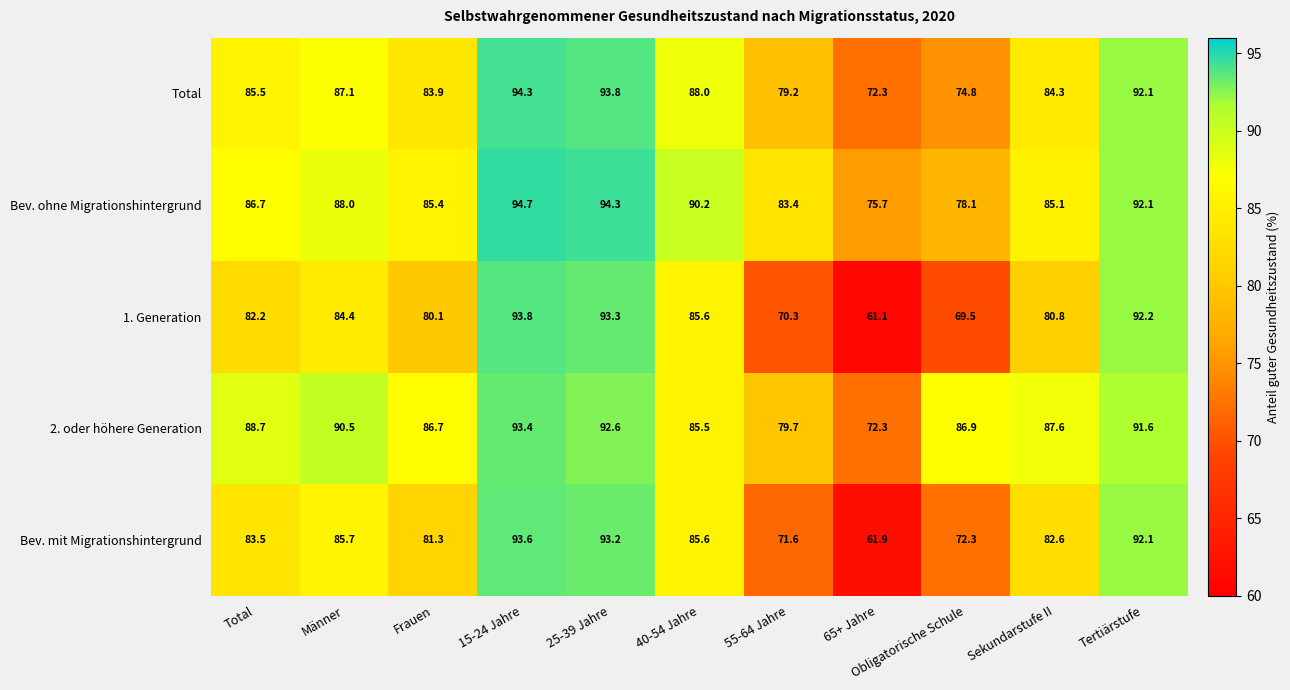

True or false: Total has a value of 92.1 at Tertiärstufe.

True